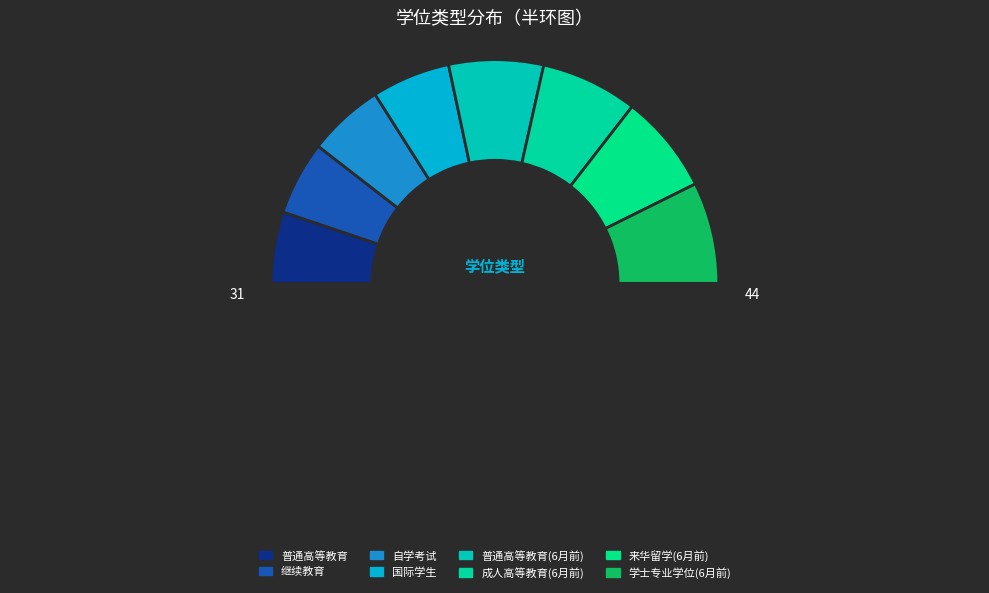

To the nearest percent, what is the average slice percentage?

12%